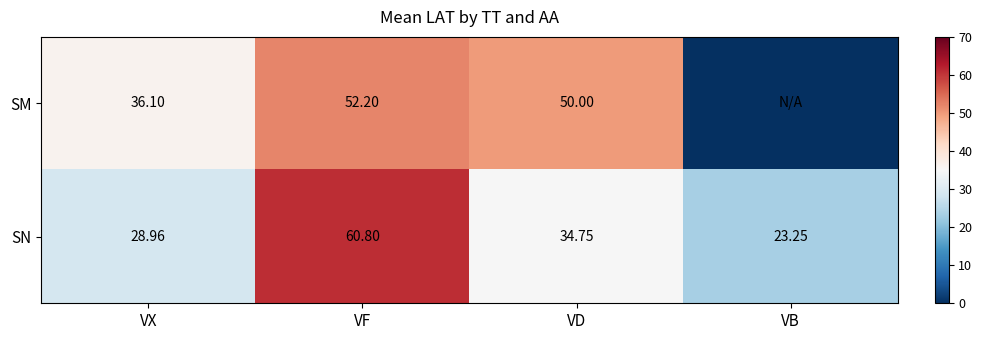

At which label does SN first exceed 34?

VF